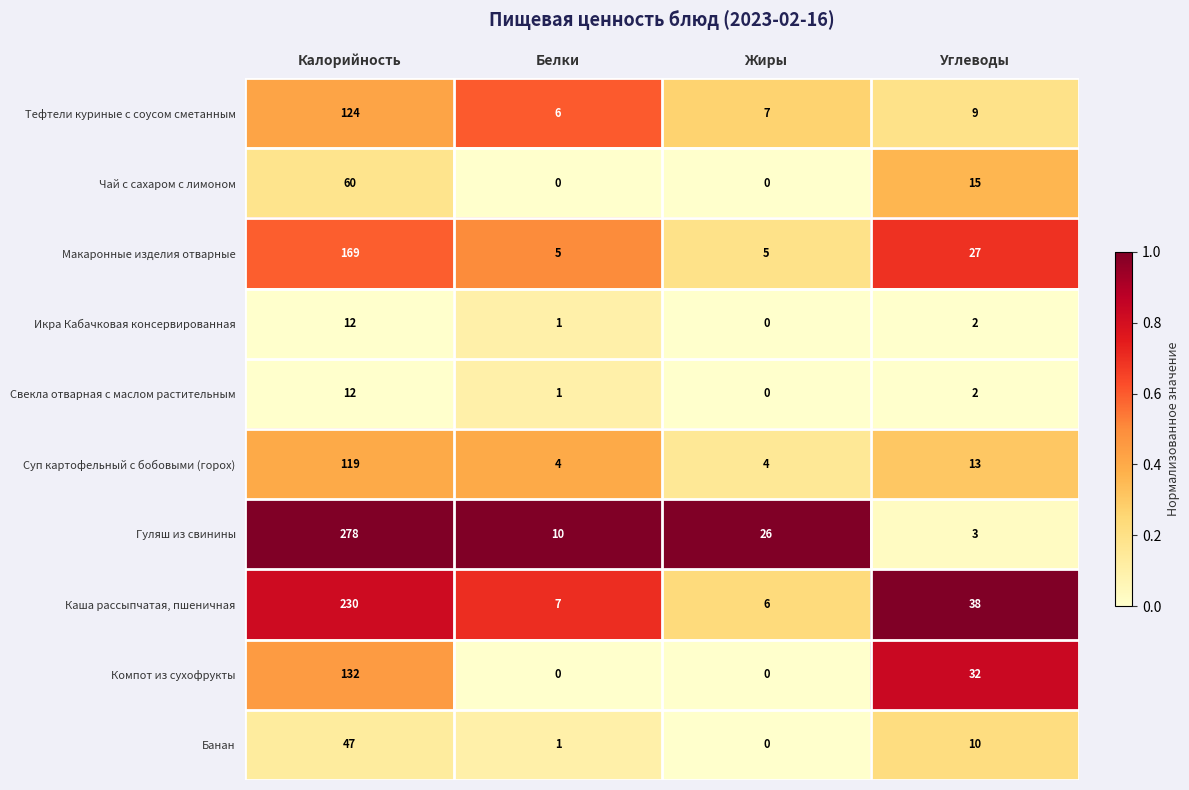

At which label is Макаронные изделия отварные closest to 87?

Углеводы